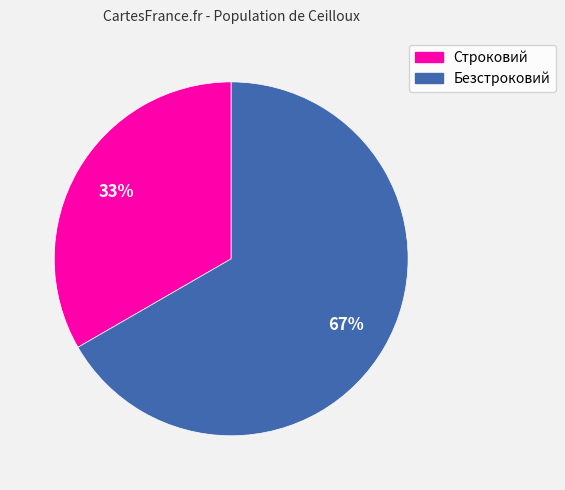

Which category has the smallest portion of the pie?

Строковий